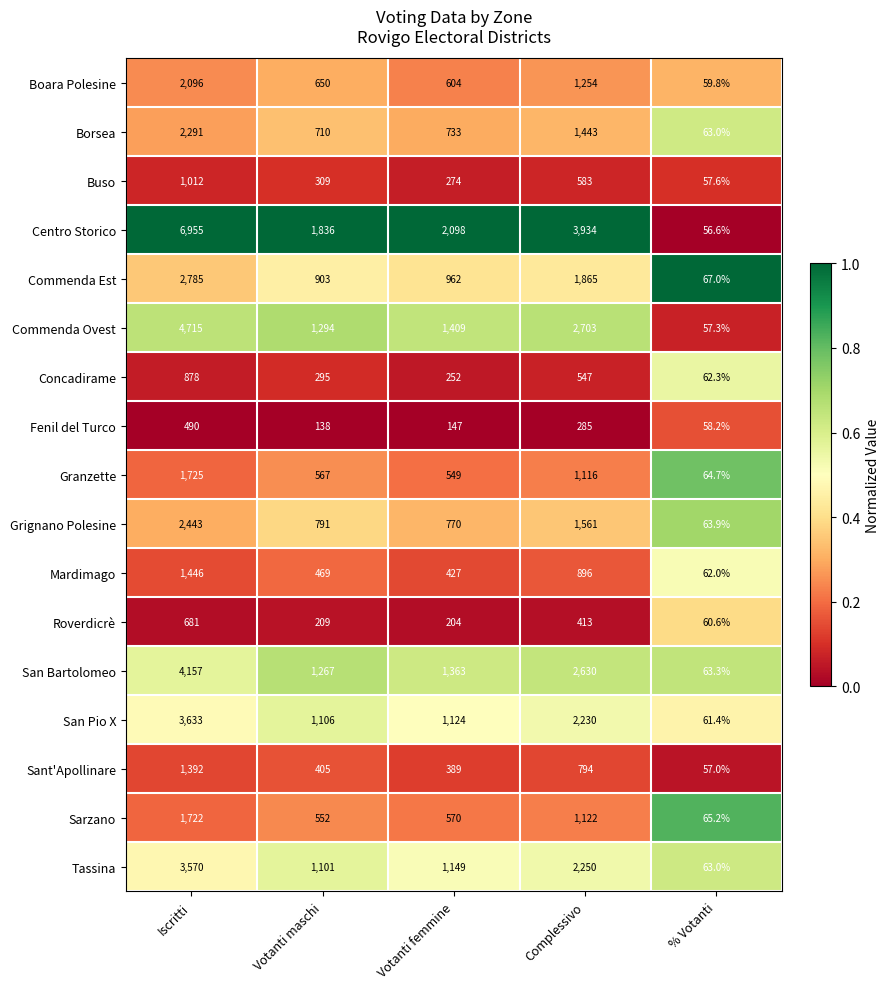

What is the difference between the Borsea values at Iscritti and Votanti femmine?

1558.0